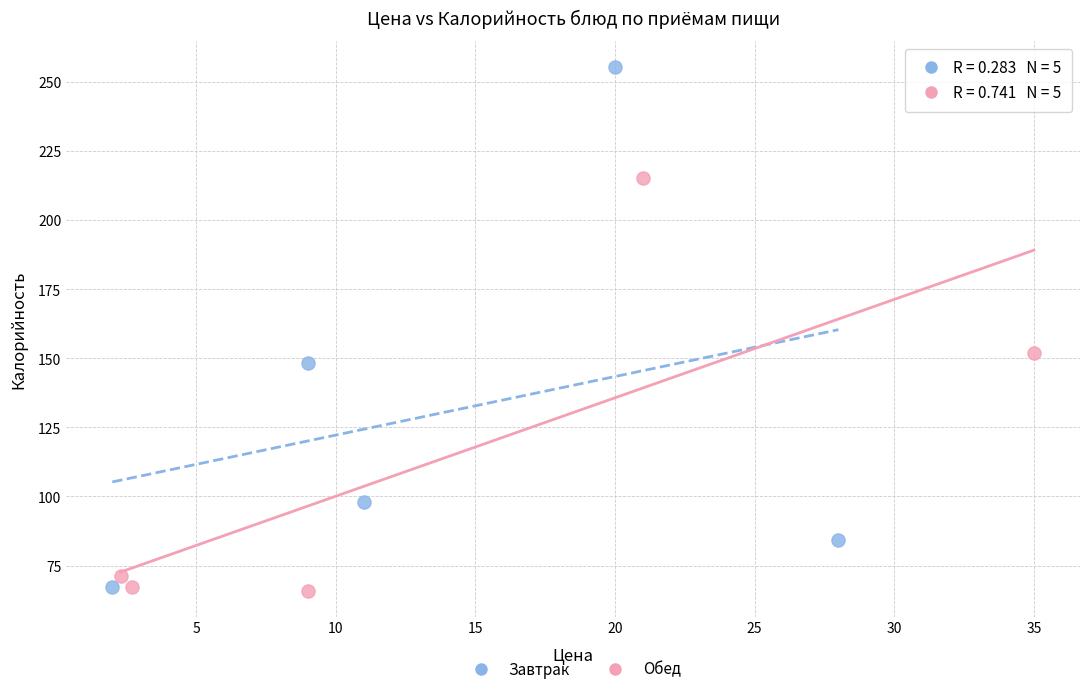

Which series has the largest Y range (max minus min)?

Завтрак